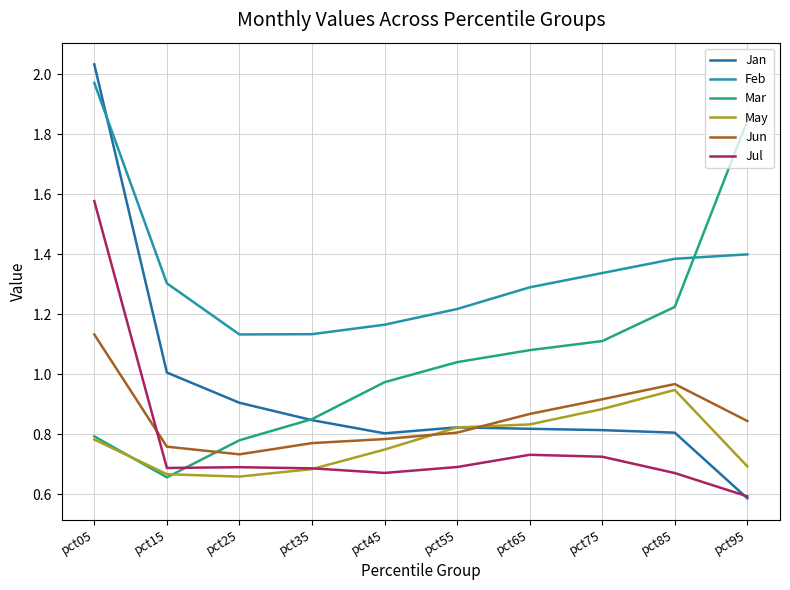

At how many categories does at least one series exceed 1?

10